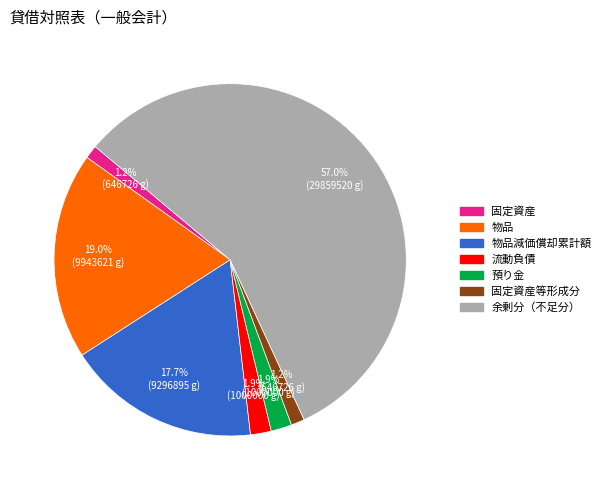

Does 物品 represent more than half of the total?

No